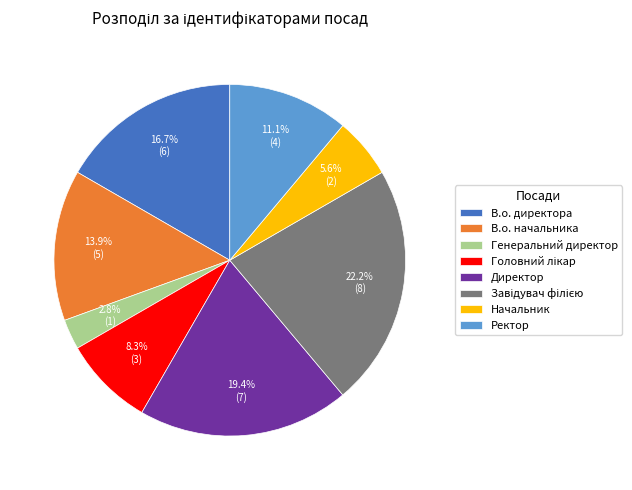

What portion of the pie excludes В.о. директора?

83.3%